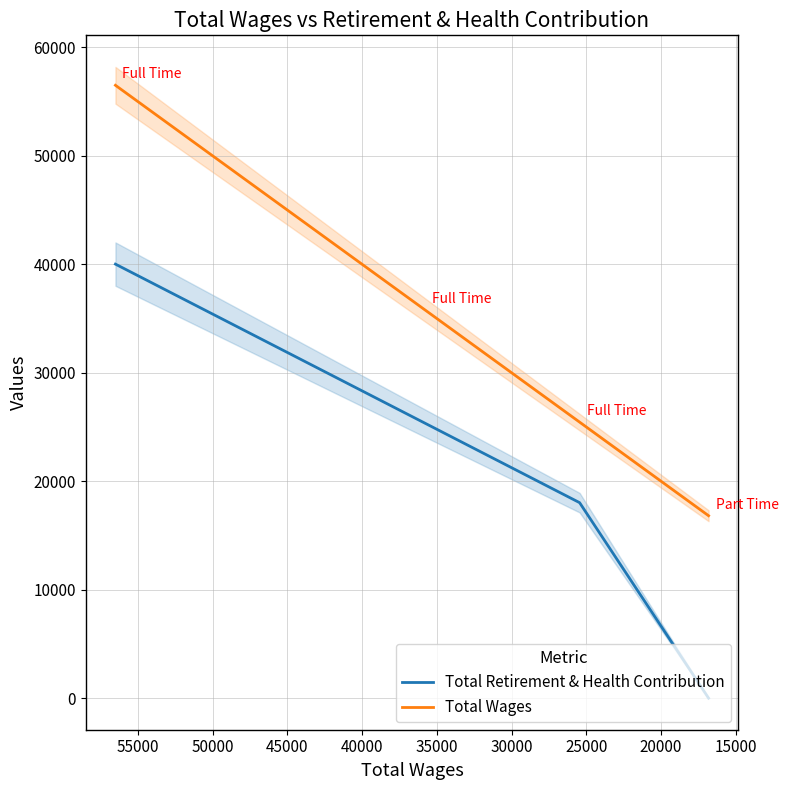

Reading left to right, list all the values displayed in this chart.

Total Retirement & Health Contribution: 40014	25342	18023	0
Total Wages: 56501	35782	25448	16819